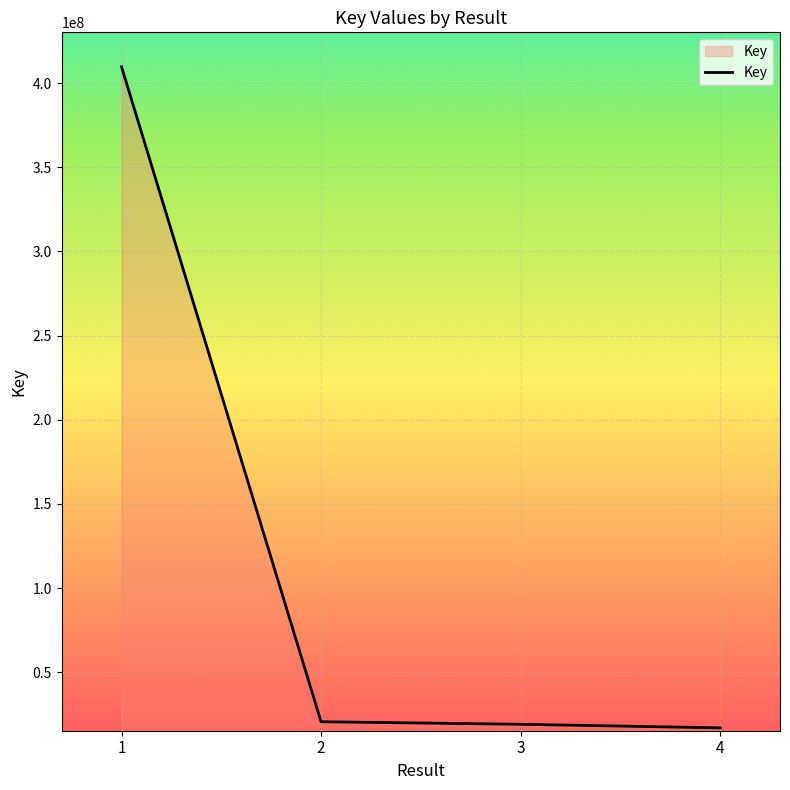

What is the average value?

116574749